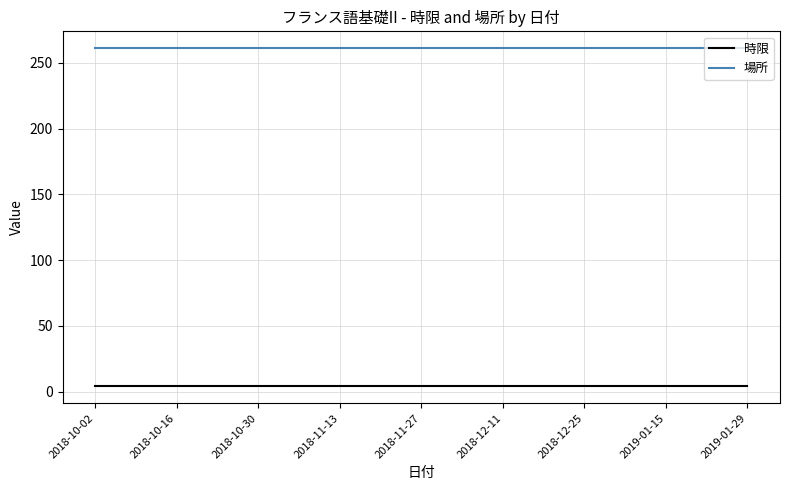

Is this an area chart (filled region under the line)?

No